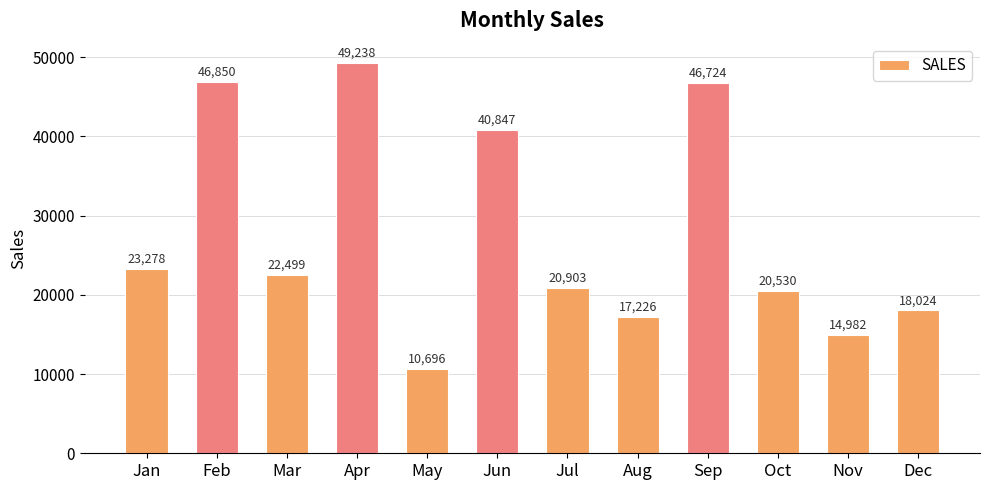

What is the difference between the values at May and Jul?

10207